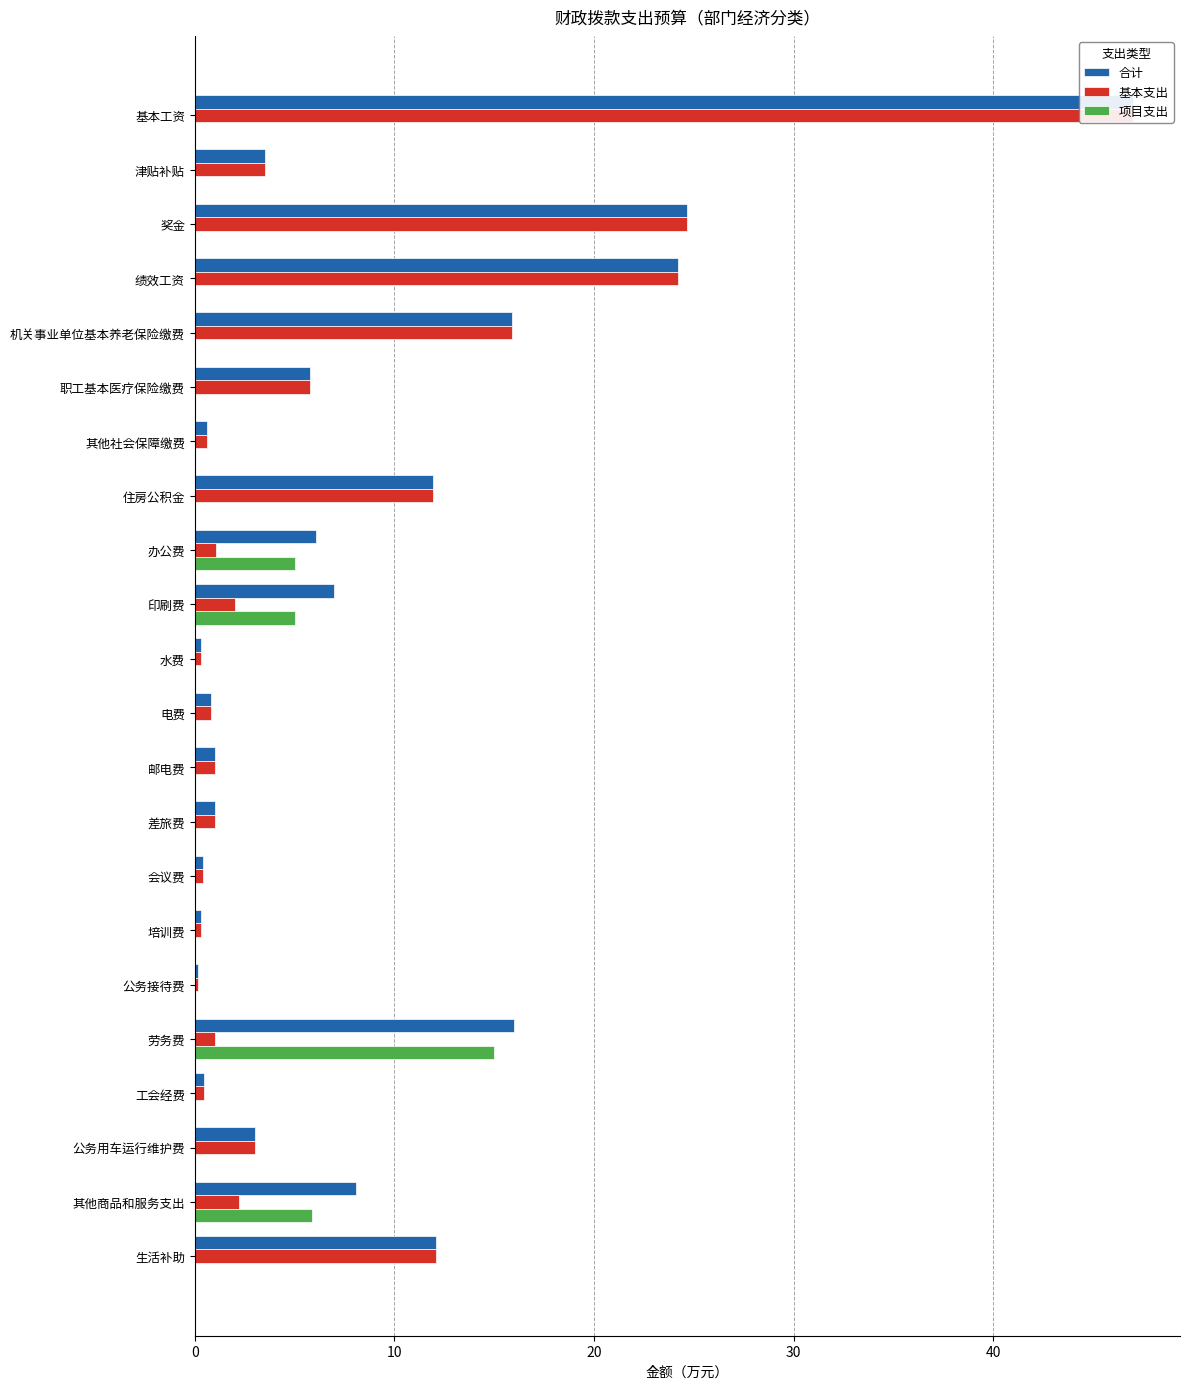

True or false: 项目支出 has a value of 0.0 at 培训费.

True